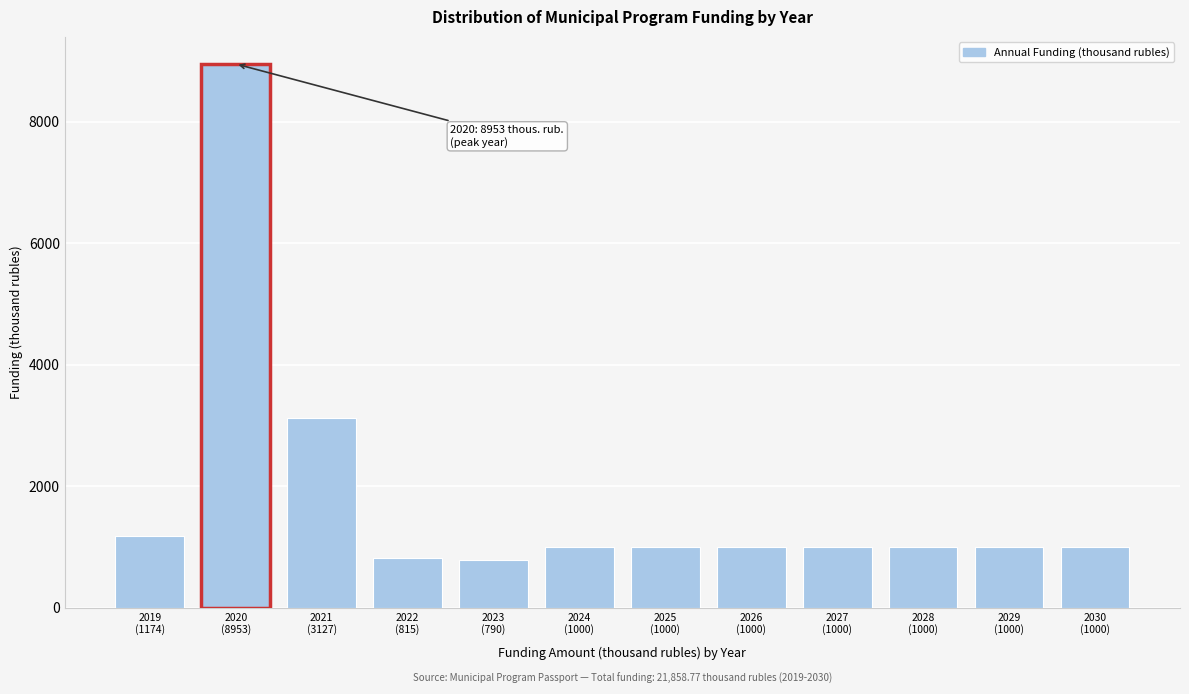

What is the smallest value displayed?

790.0